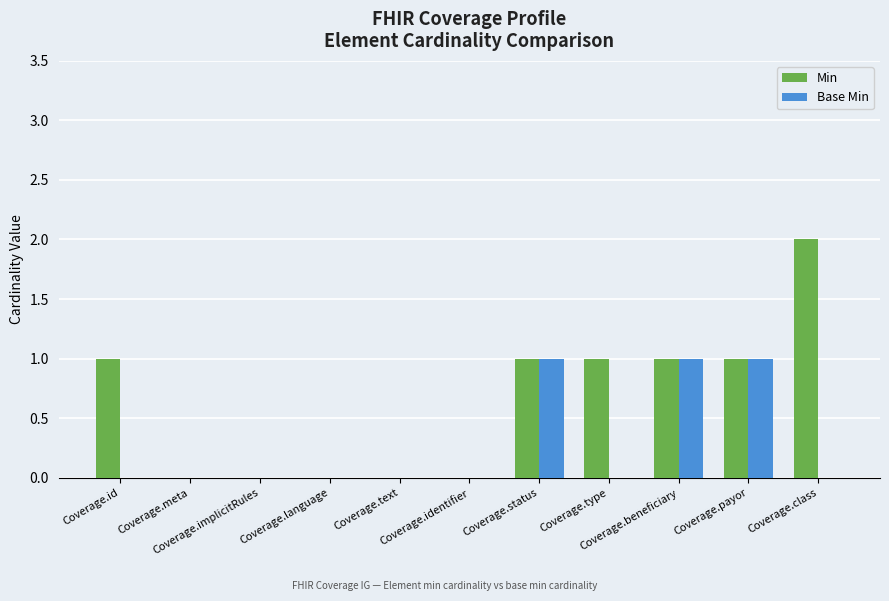

What is the sum of all Base Min values?

3